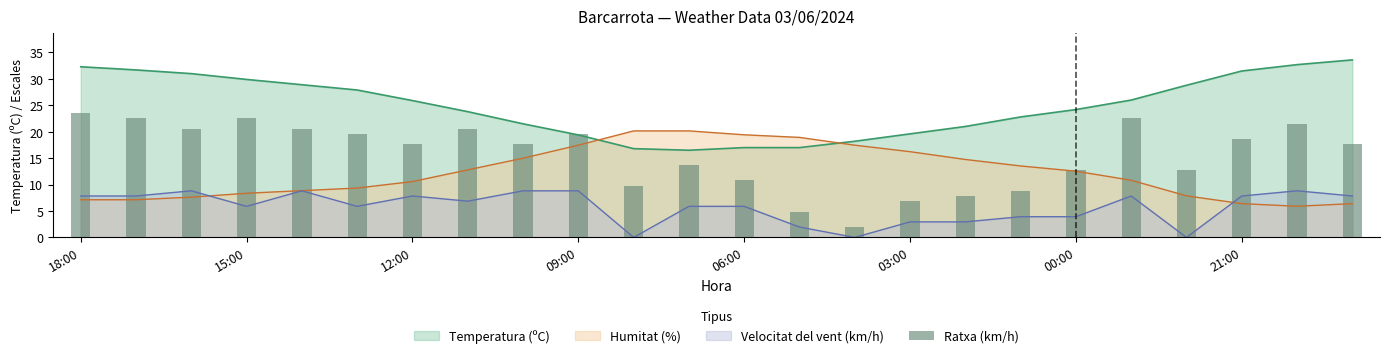

Is it true that the value at 23 is 30.2?

False